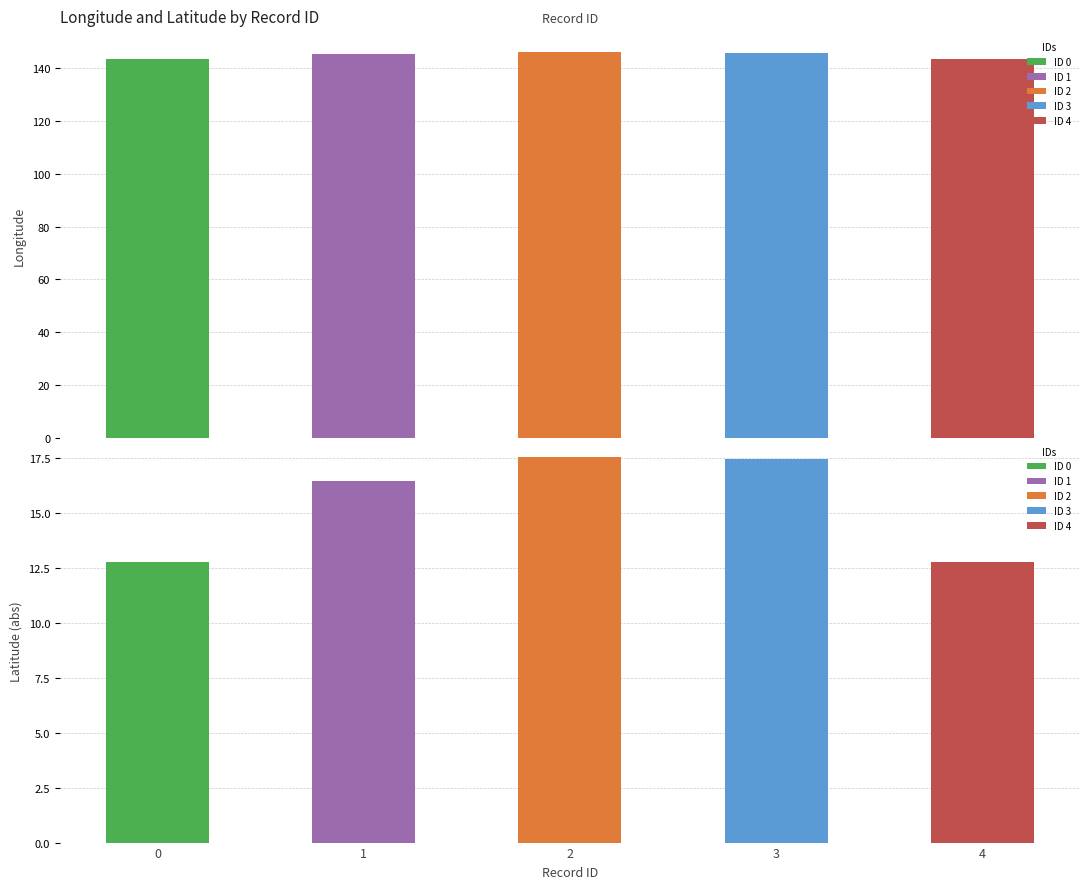

Rank the series at 1 from highest to lowest value.

Longitude, Latitude